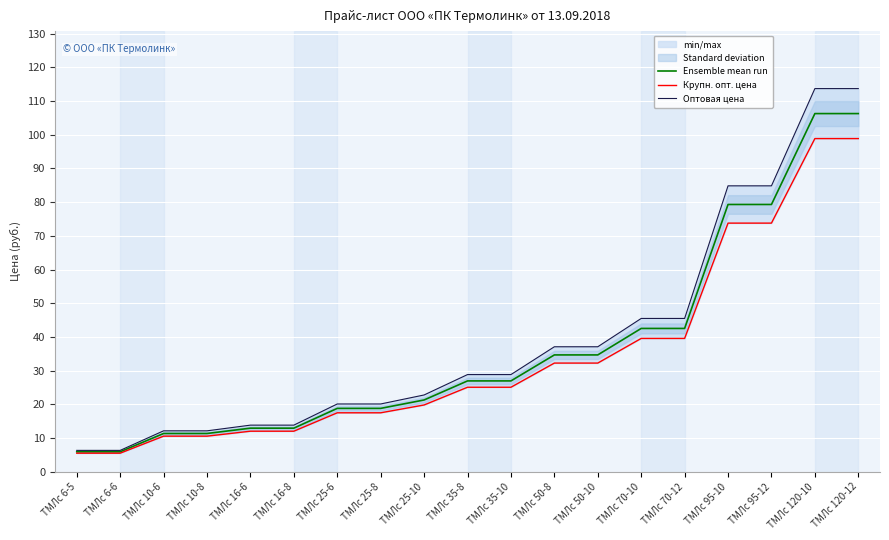

How many values in the Ensemble mean run series are below 26?

9